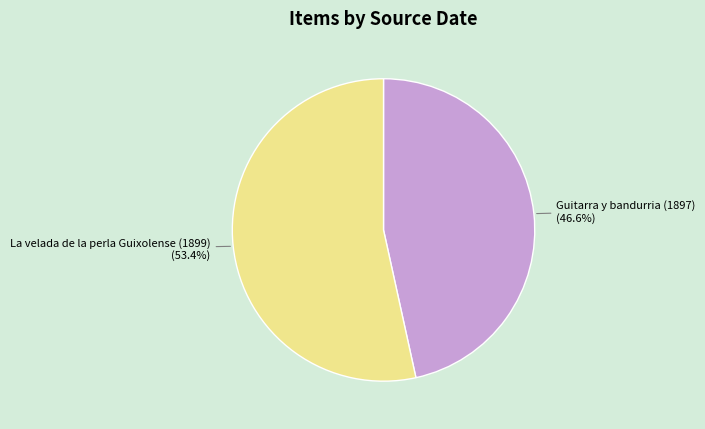

What is the ratio of the value at La velada de la perla Guixolense (1899) to the value at Guitarra y bandurria (1897)?

1.1